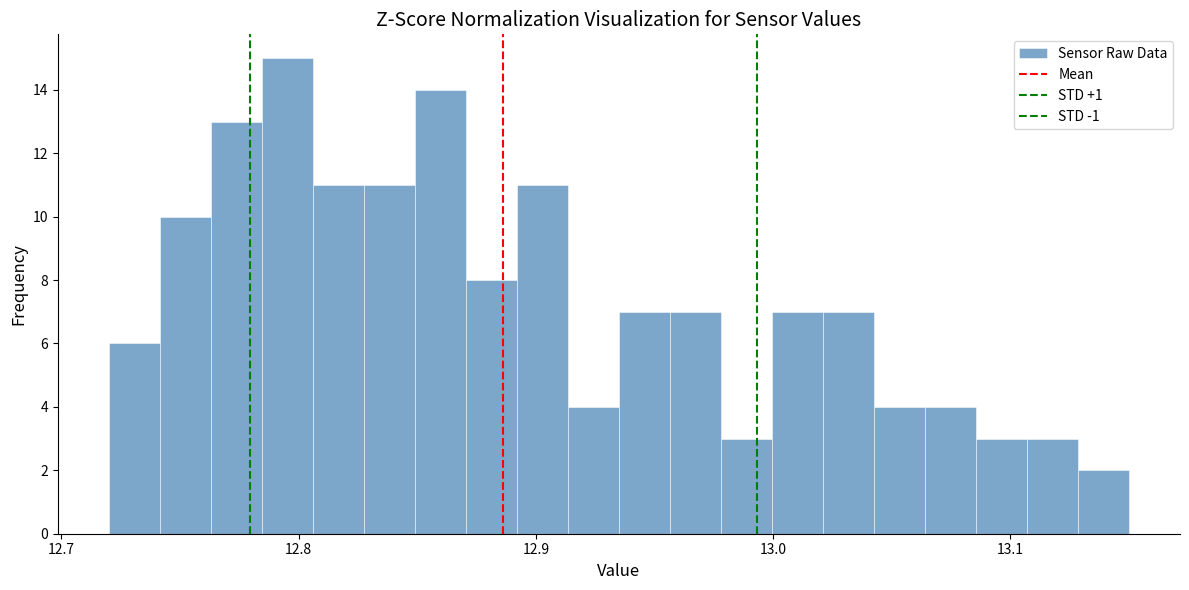

Around what value on the x-axis is the tallest bar? Give the approximate position of its centre, as read against the axis.

12.80